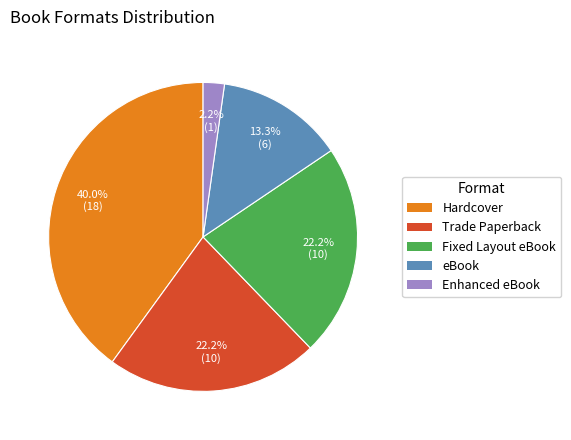

To the nearest percent, what percentage of the pie is Trade Paperback?

22%